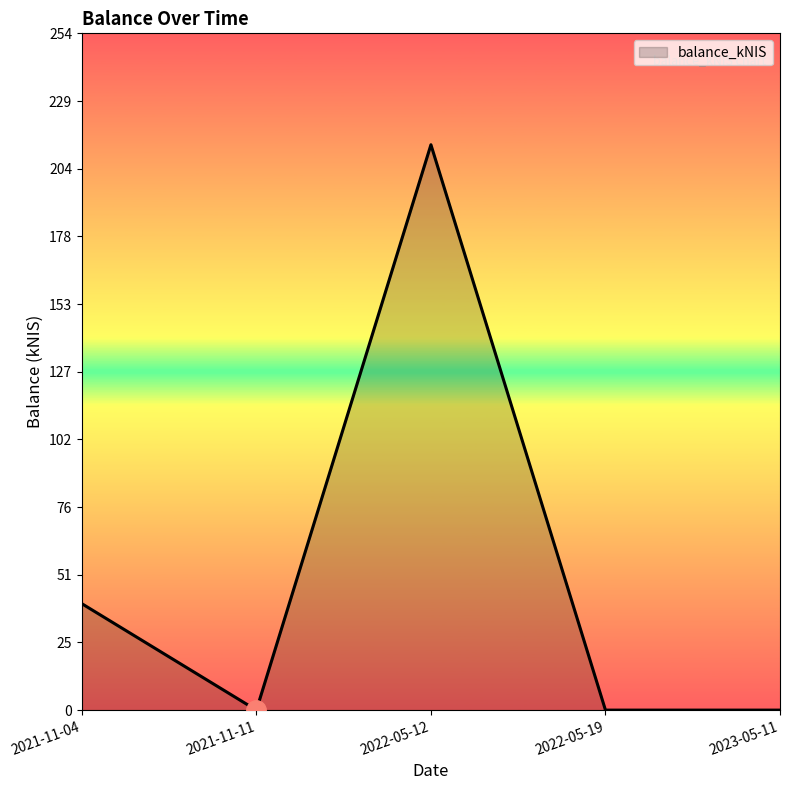

The value at 2023-05-11 is 75.2. True or false?

False